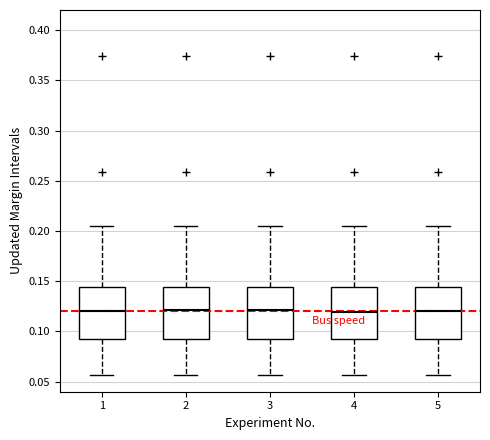

Where does the median line of the box at x = 5 sit on the y-axis? The values are not printed on the chart, so give them approximately, as read against the axis.

0.120